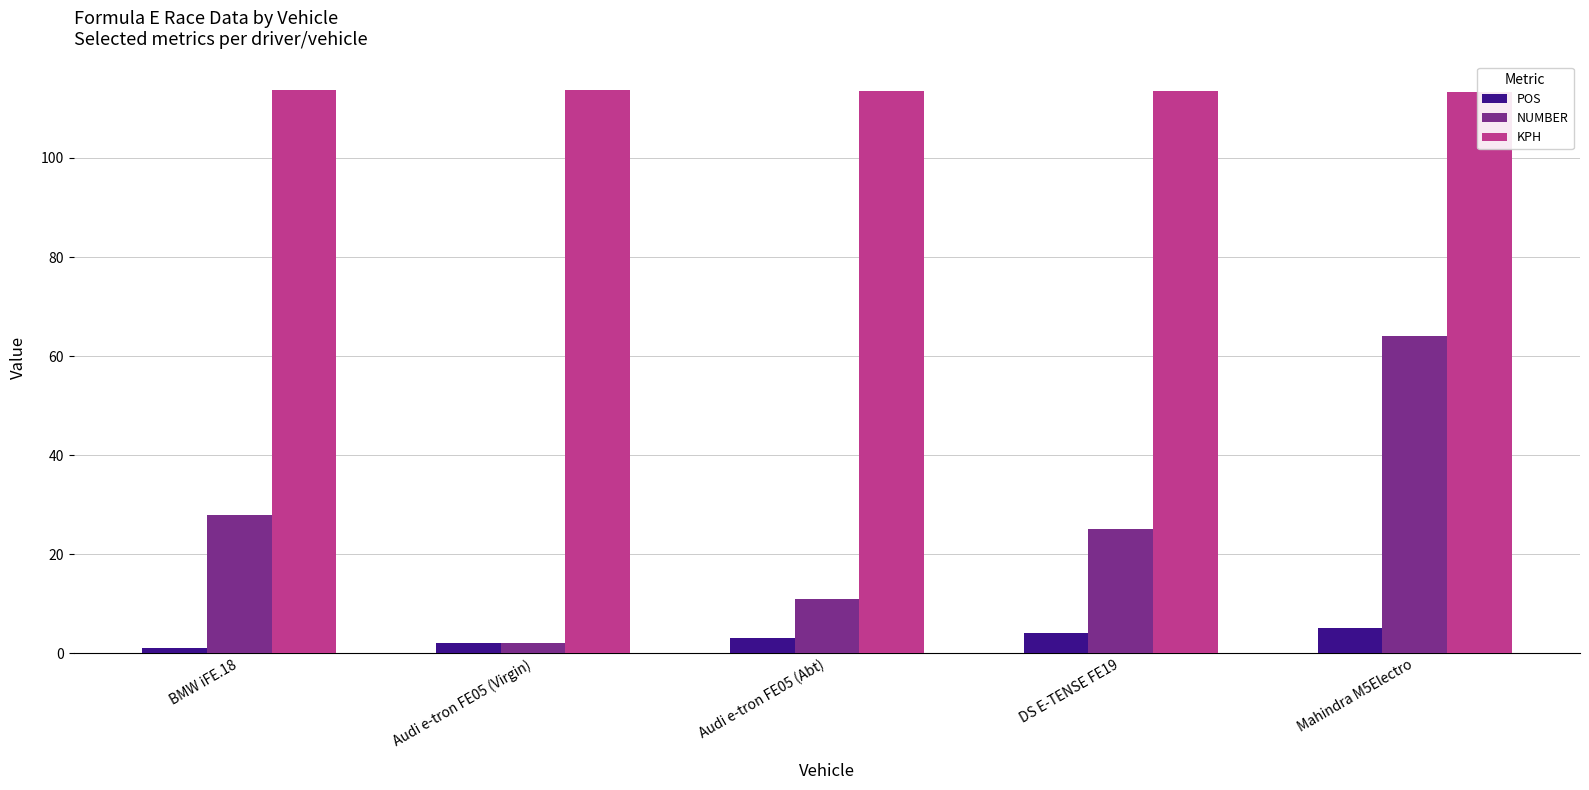

What is the maximum value shown in the chart?

113.8